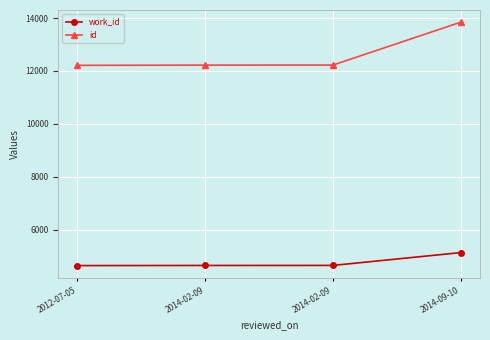

Does the chart display data point markers on the line(s)?

Yes